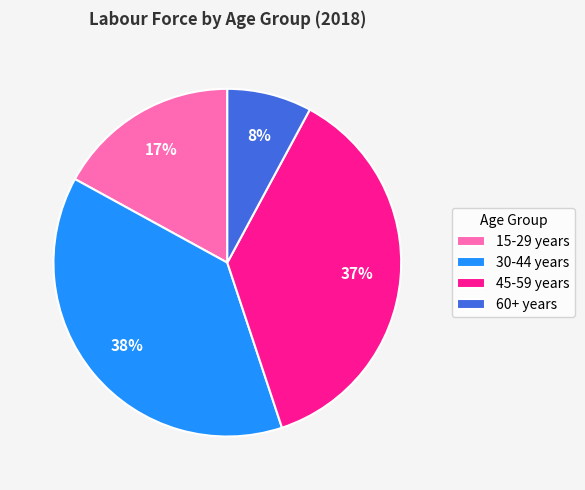

Which category has the biggest portion of the pie?

30-44 years